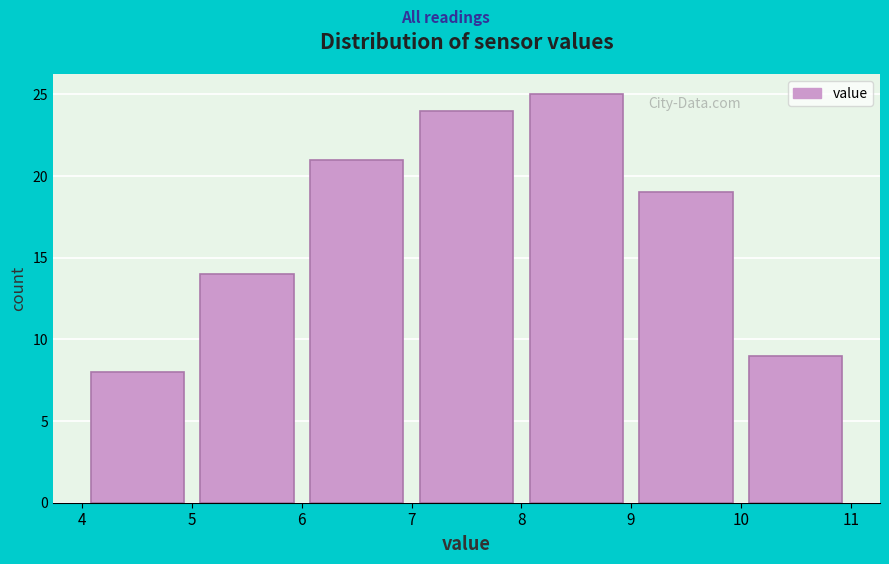

Reading left to right, list every bar in this chart as the range it spans on the x-axis followed by its height. The values are not printed on the chart, so give them approximately, as read against the axis.

4 to 5: 8
5 to 6: 14
6 to 7: 21
7 to 8: 24
8 to 9: 25
9 to 10: 19
10 to 11: 9